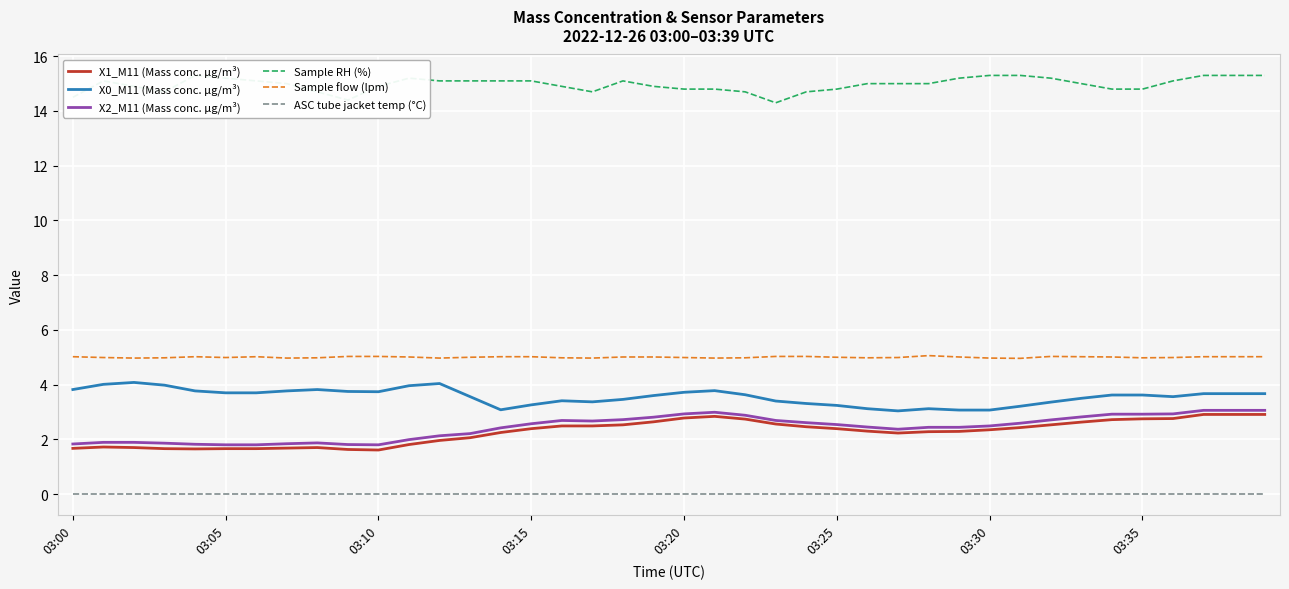

Does the chart display data point markers on the line(s)?

No